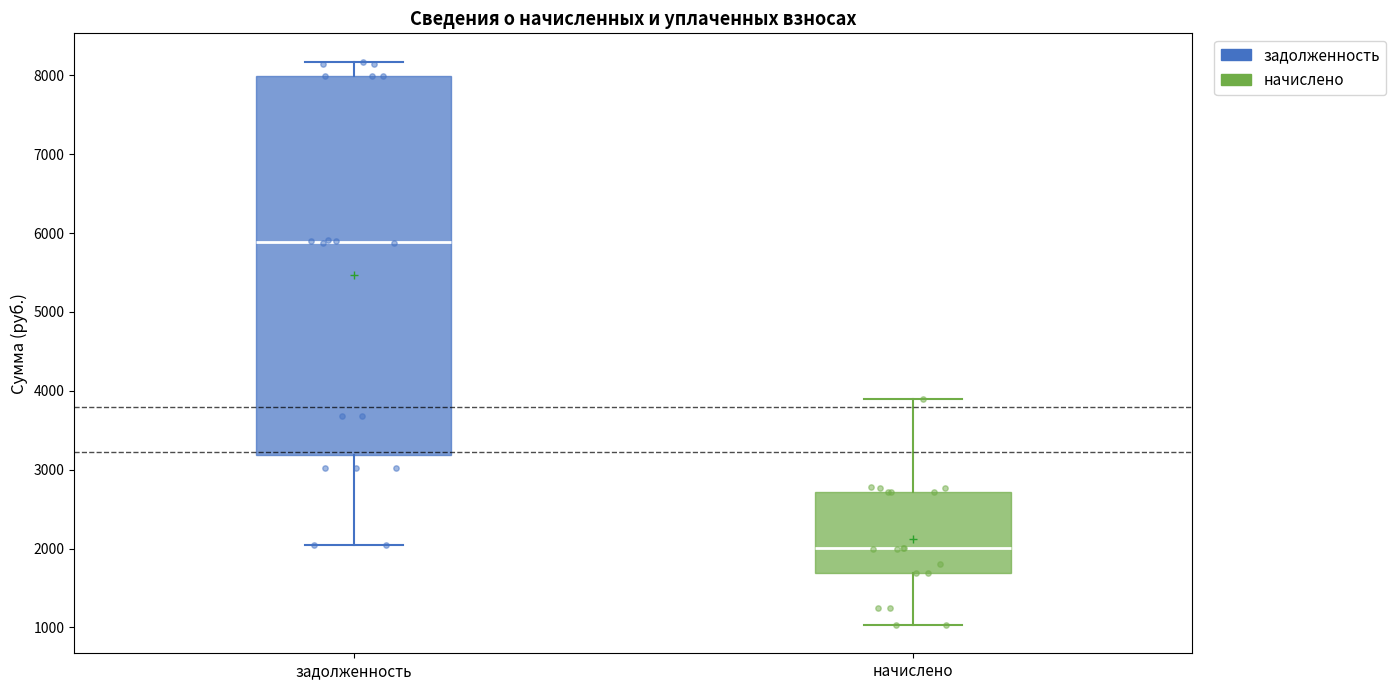

Which box has the lowest median line?

начислено